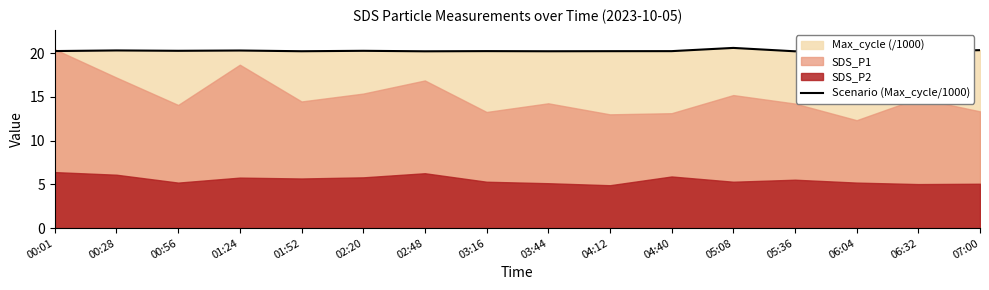

True or false: the data shows 20.2 at 00:01.

True